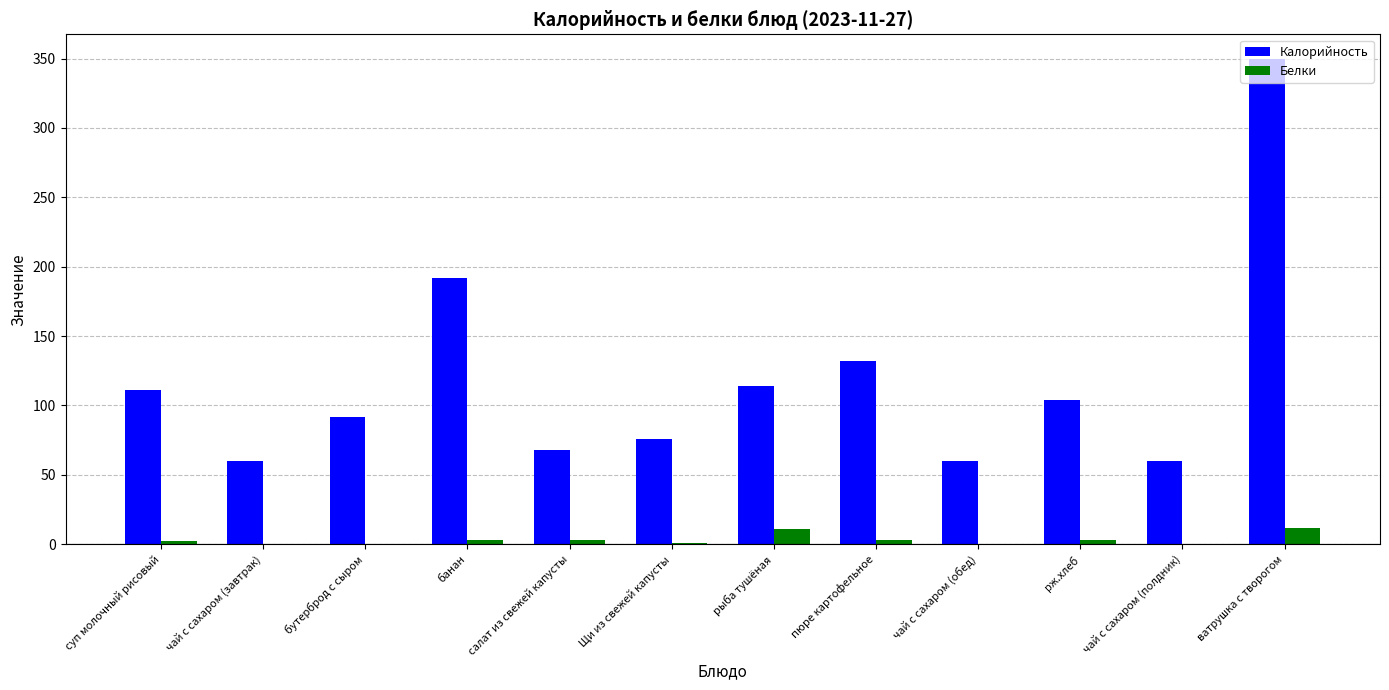

The Белки series shows 11 at рыба тушёная. True or false?

True